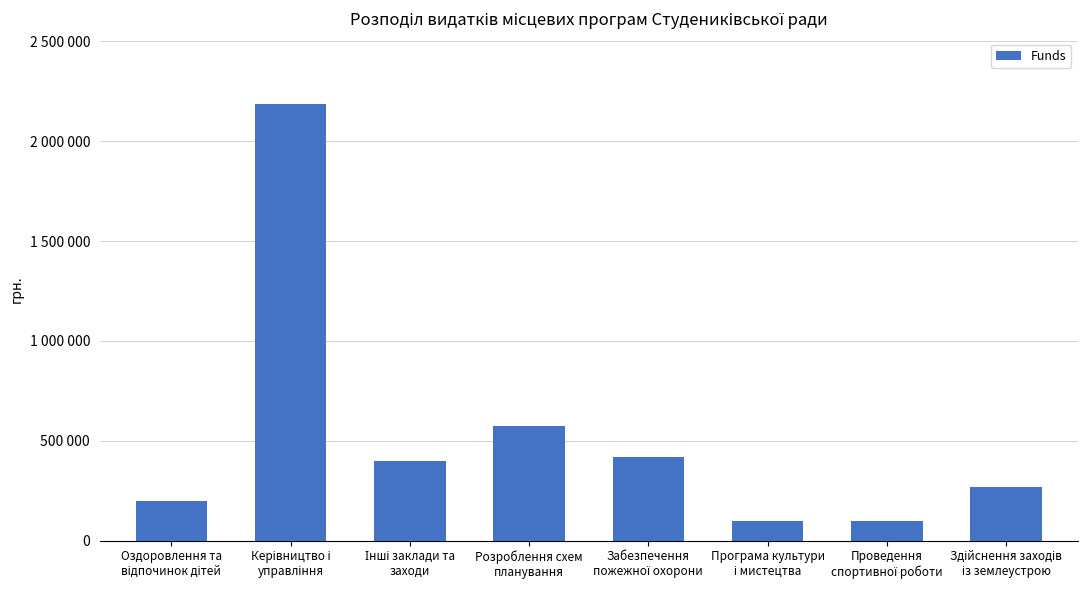

What is the label of the 8th bar from the left?

Здійснення заходів
із землеустрою